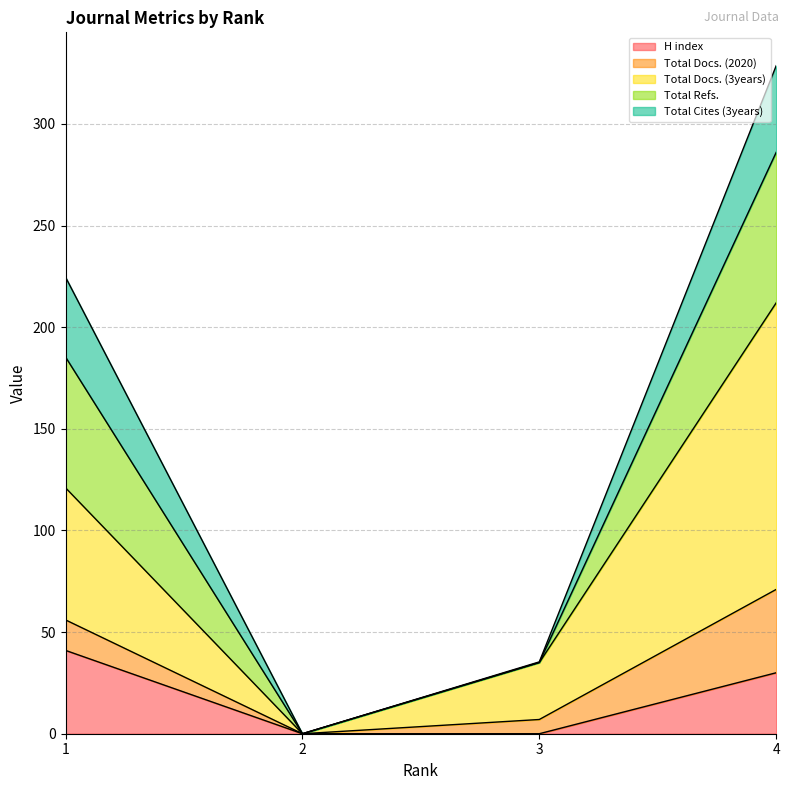

Between 1 and 4, which series saw the biggest shift?

Total Docs. (3years)